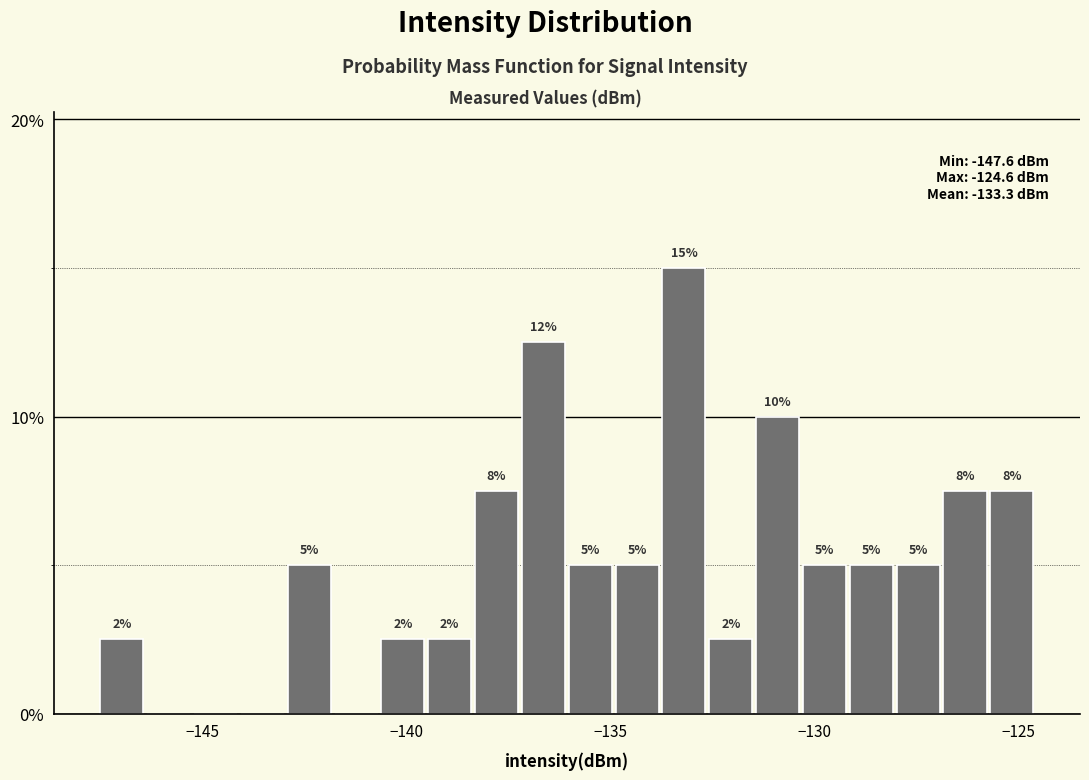

Read against the x-axis, roughly where is the centre of the tallest bar?

-133.0